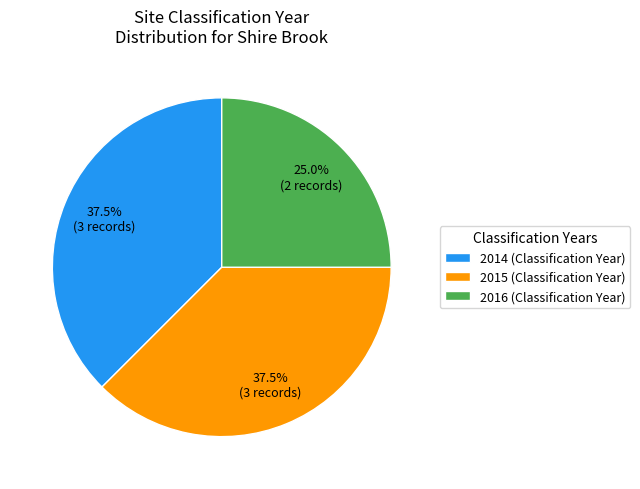

What percentage is NOT represented by 2016 (Classification Year)?

75.0%